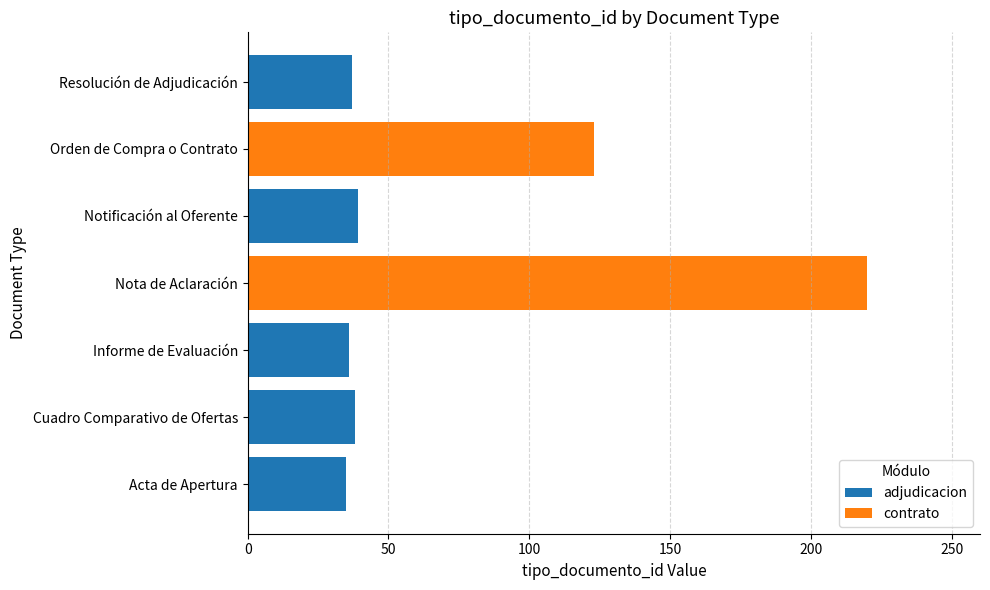

Is the value of contrato at Notificación al Oferente greater than the value of adjudicacion at Orden de Compra o Contrato?

No